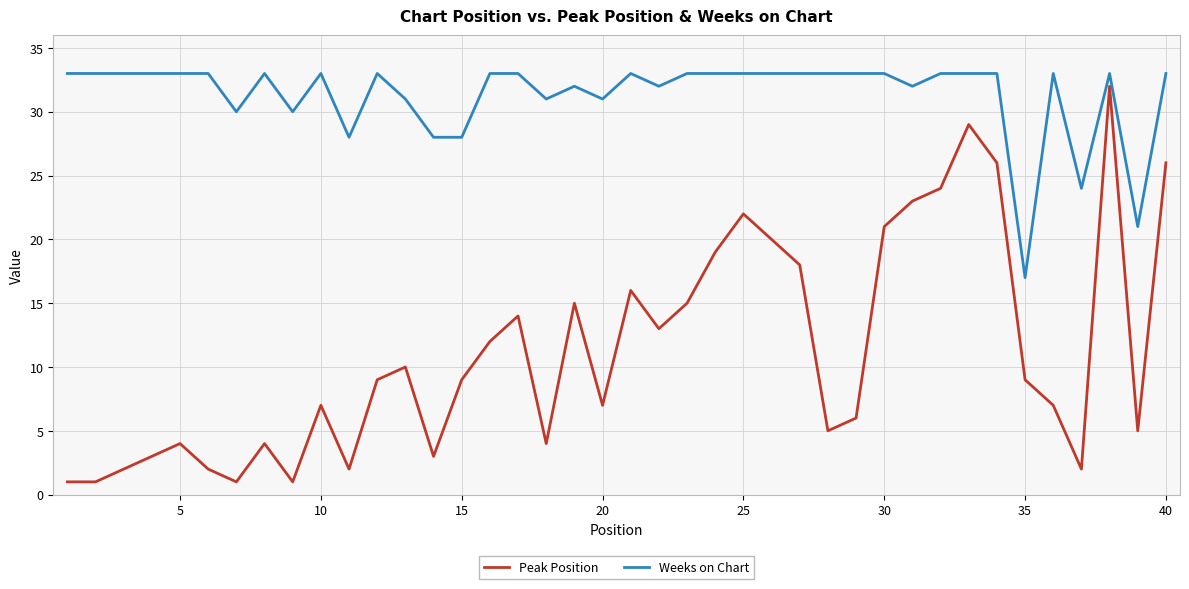

What is the highest value of the Weeks on Chart series?

33